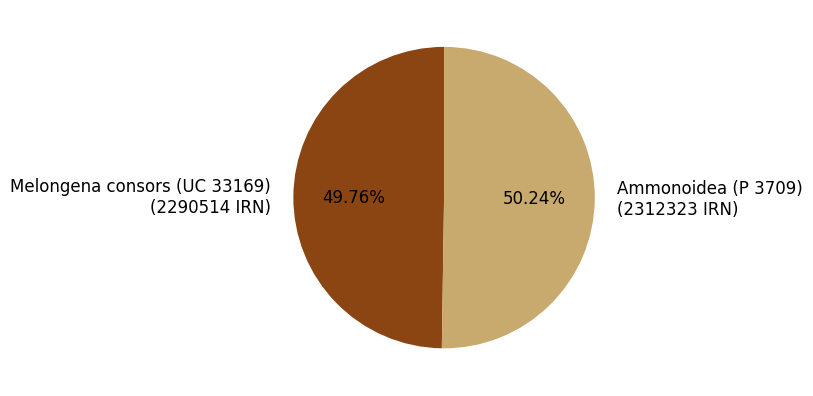

Is the sum of Melongena consors (UC 33169) and Ammonoidea (P 3709) greater than half?

Yes